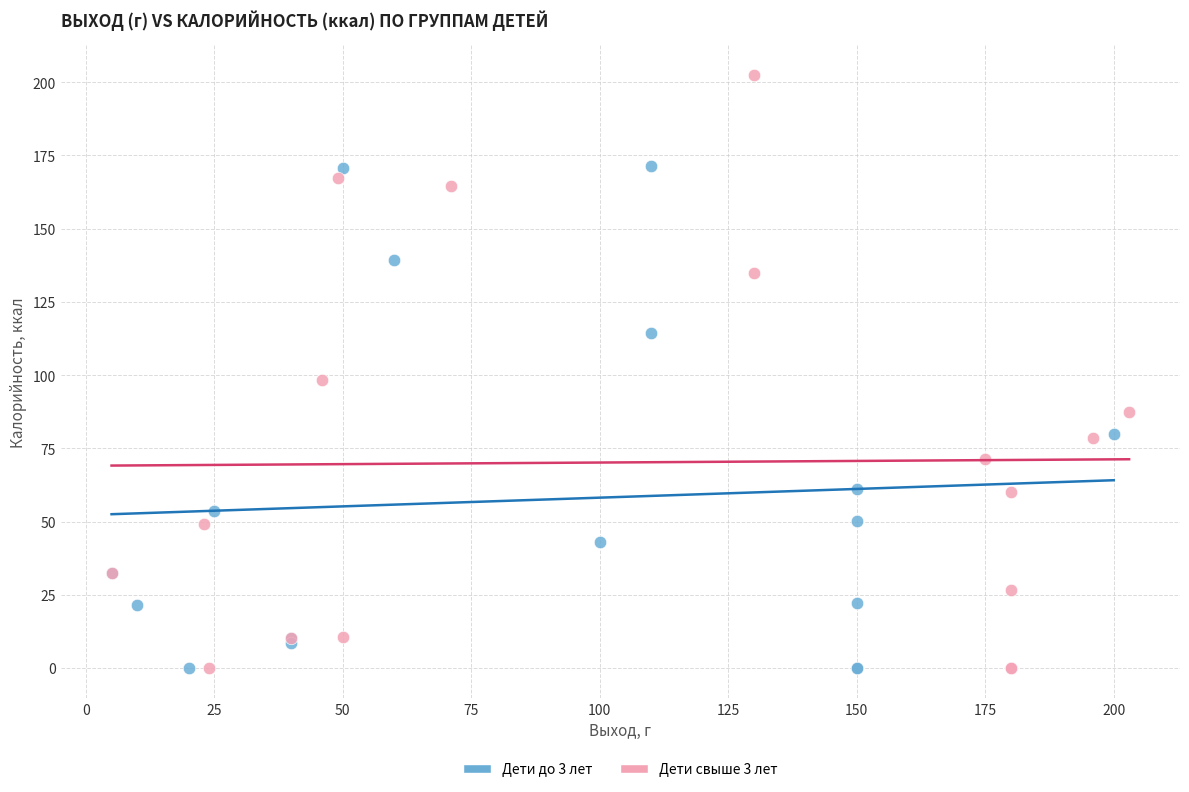

Which series has the widest spread of Y values?

Дети свыше 3 лет